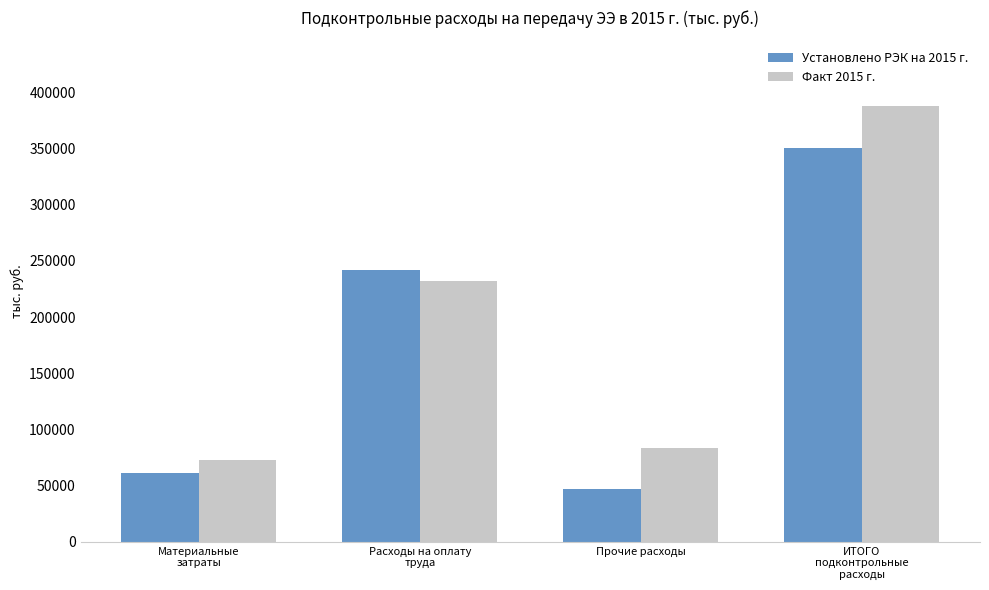

What are all the series names shown in the legend?

Установлено РЭК на 2015 г., Факт 2015 г.